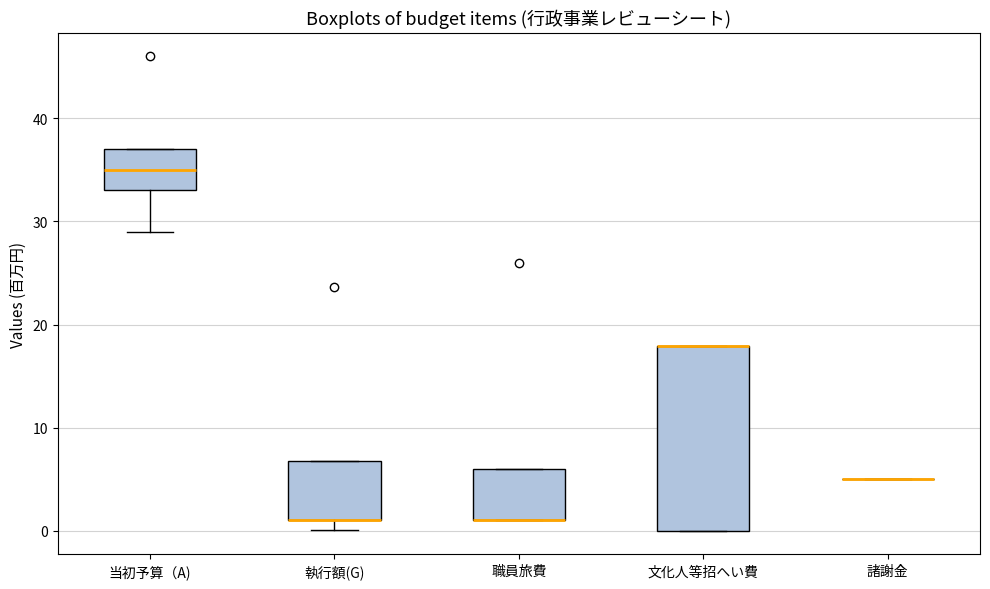

Reading left to right, read every box against the y-axis: the position of its median line, the range the box covers, and the ends of its whiskers. The values are not printed on the chart, so give them approximately, as read against the axis.

当初予算（A): median 35, box 33 to 37, whiskers 29 to 37
執行額(G): median 1 (drawn on the box's lower edge), box 1 to 7, whiskers 0 to 7
職員旅費: median 1 (drawn on the box's lower edge), box 1 to 6, whiskers 1 to 6
文化人等招へい費: median 18 (drawn on the box's upper edge), box 0 to 18, whiskers 0 to 18
諸謝金: box collapsed to a line at 5, whiskers 5 to 5